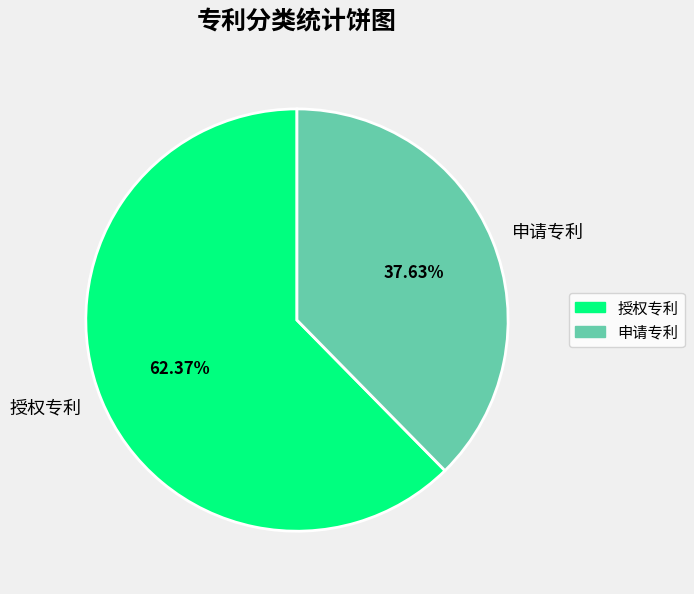

Which slice represents more than half of the pie?

授权专利